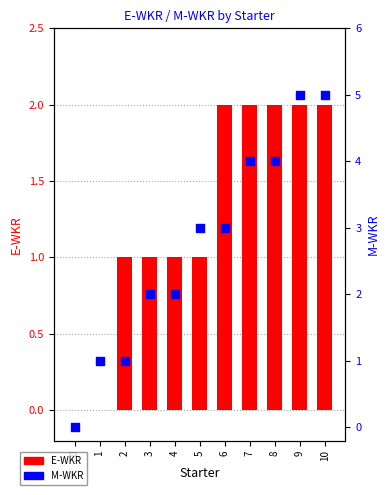

Is the value of E-WKR at 6 greater than the value of M-WKR at 8?

No